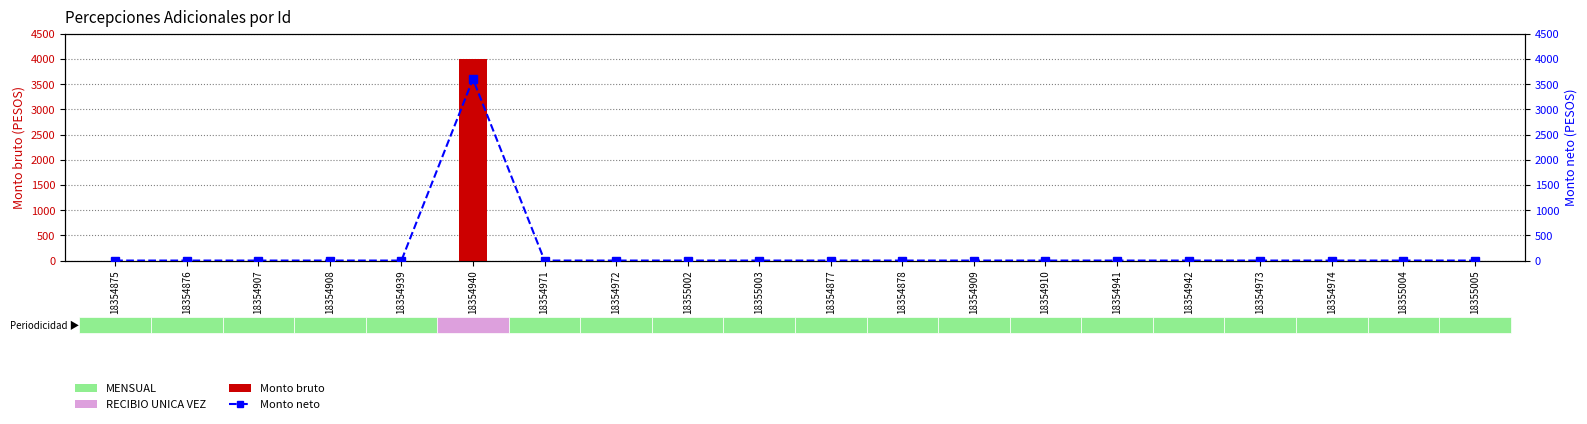

Is it true that Monto bruto equals -2436 at 18355002?

False